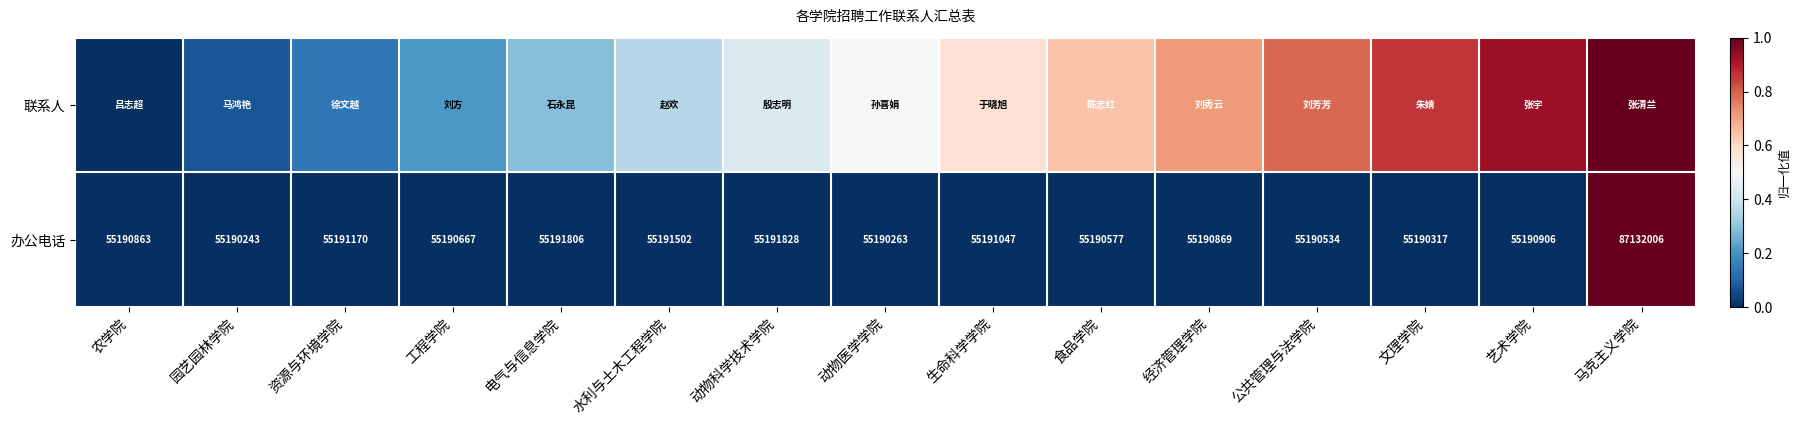

What is the difference between the highest and lowest values at 公共管理与法学院?

0.8